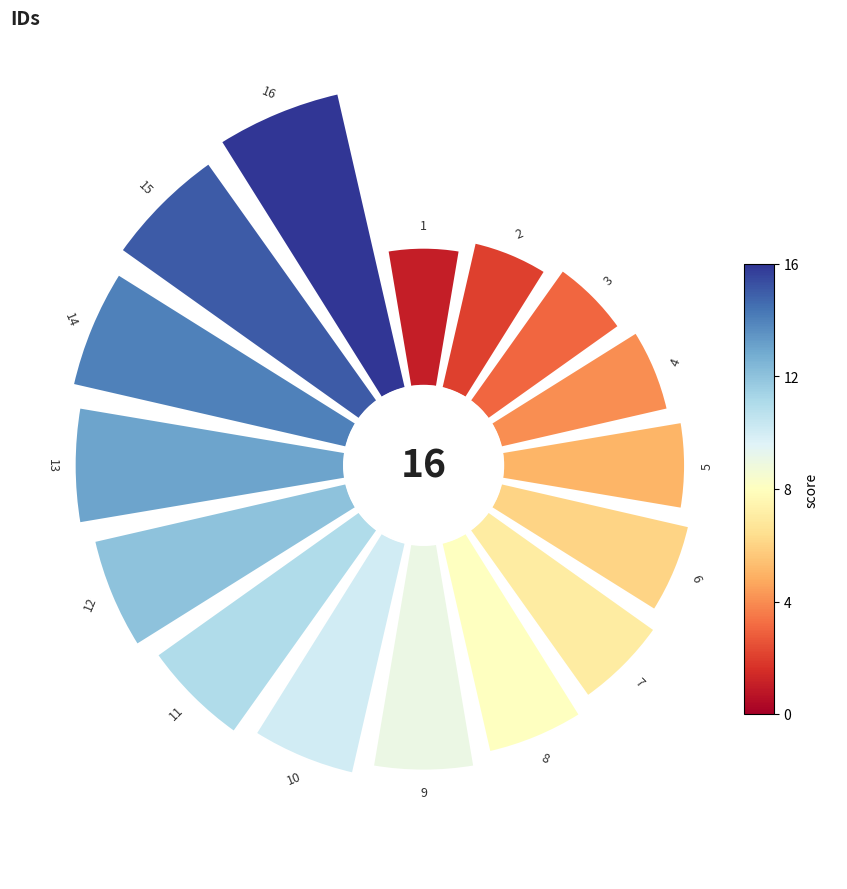

Is 8 the majority of the pie?

No